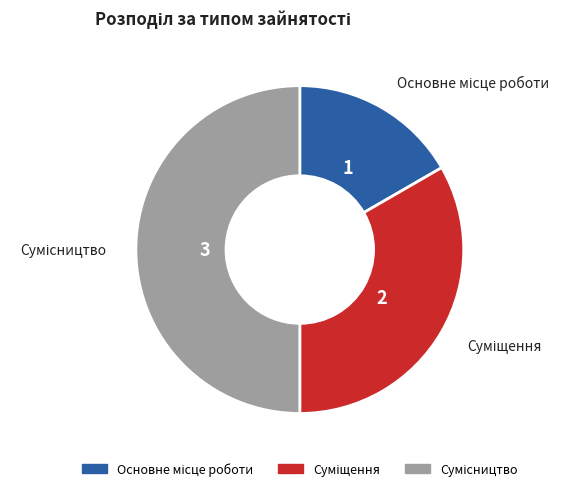

Which has a higher value, Основне місце роботи or Сумісництво?

Сумісництво